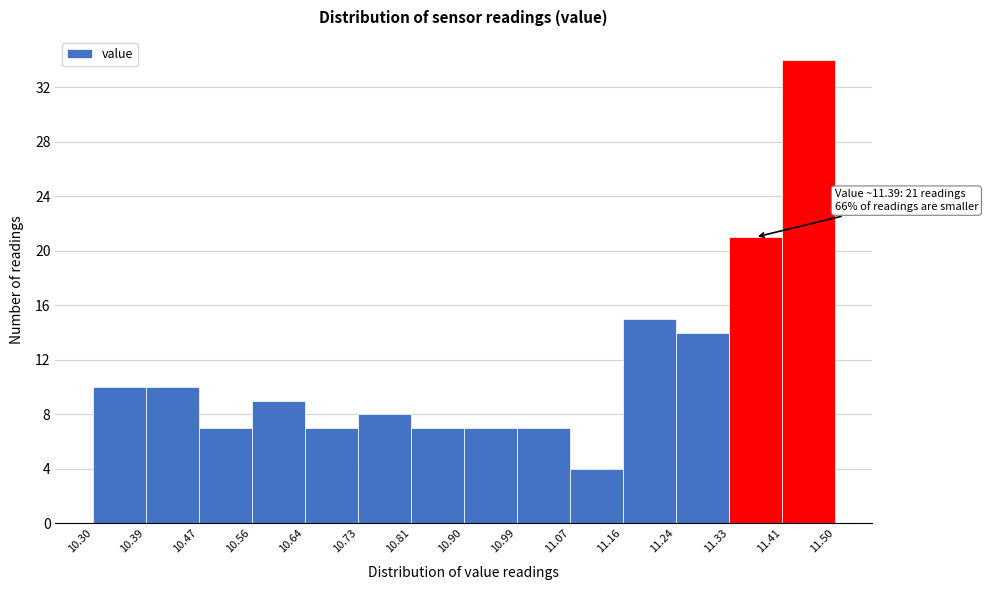

Which range on the x-axis has the tallest bar?

11.41 to 11.50